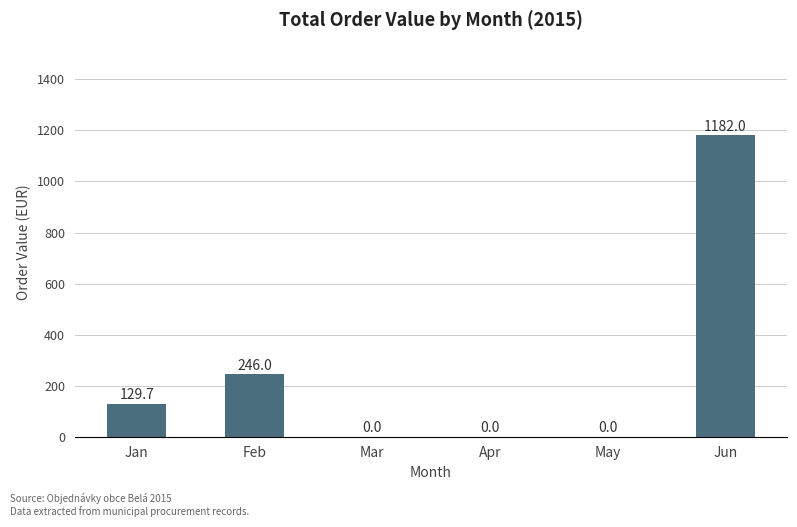

What is the sum of the values at Jan and May?

129.7